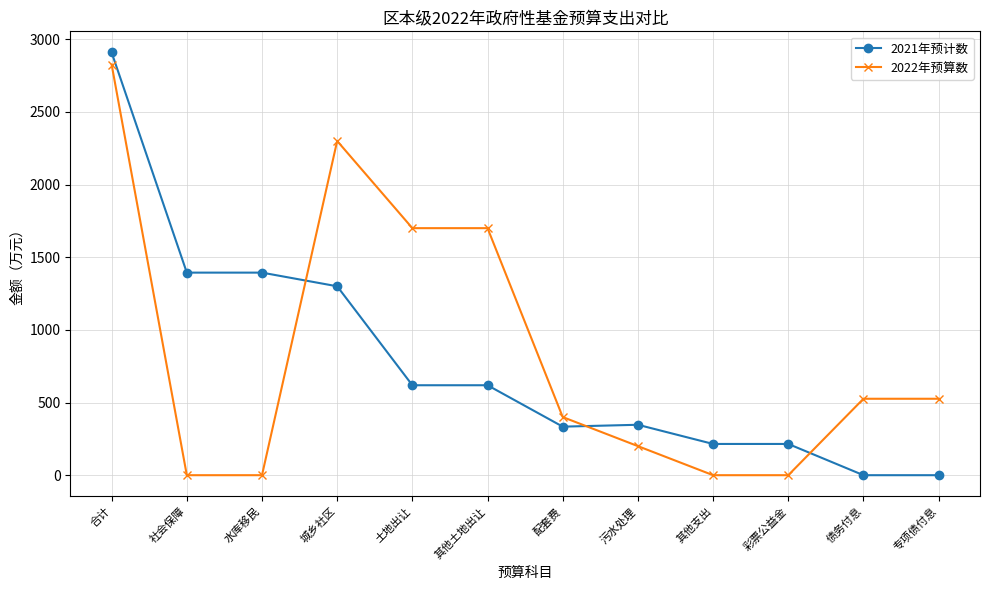

Which series has the widest spread of values?

2021年预计数